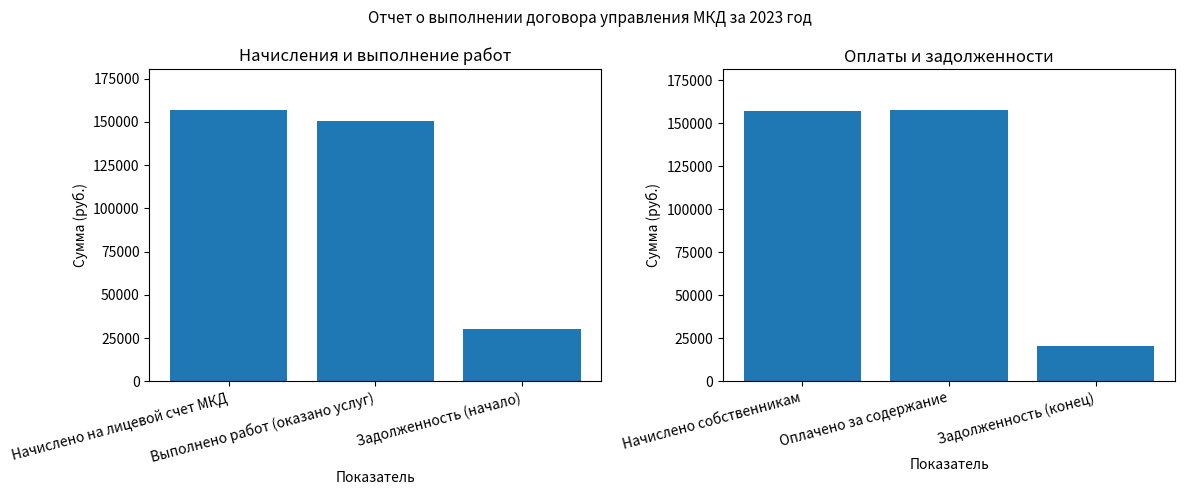

Does the chart contain any negative values?

No